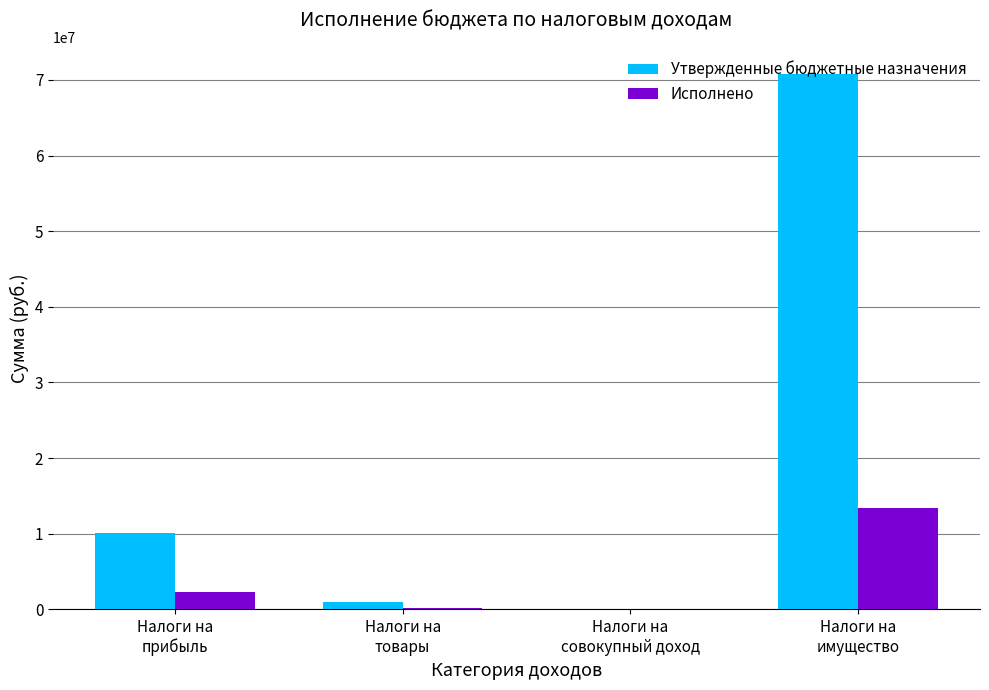

What is the sum of all Утвержденные бюджетные назначения values?

81956900.0